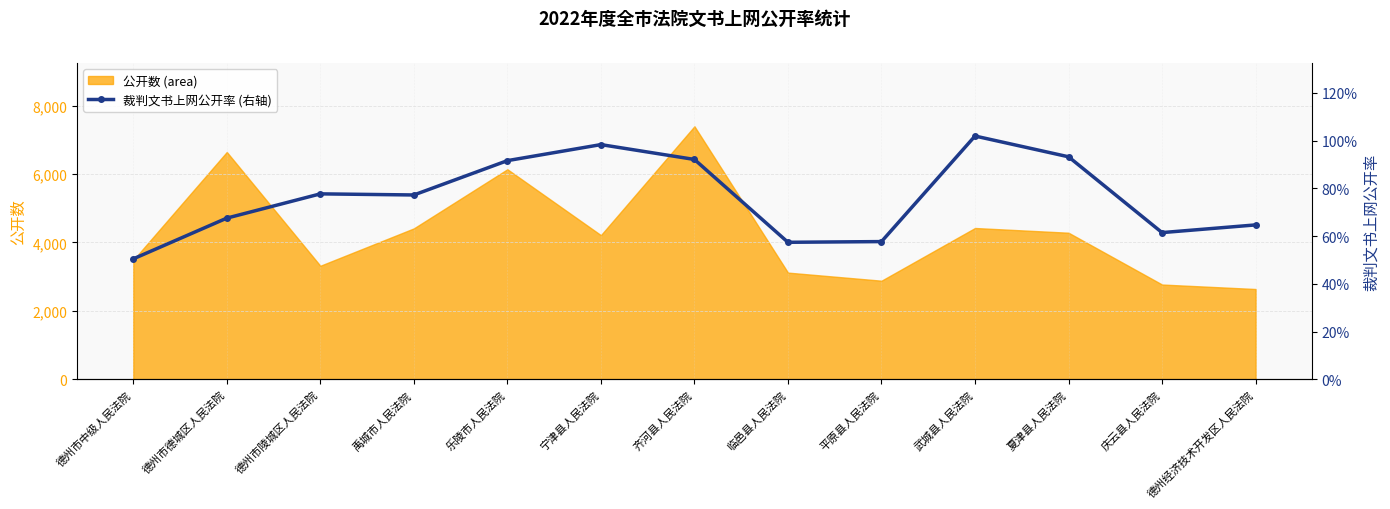

Is it true that the value at 平原县人民法院 is 0.6?

True